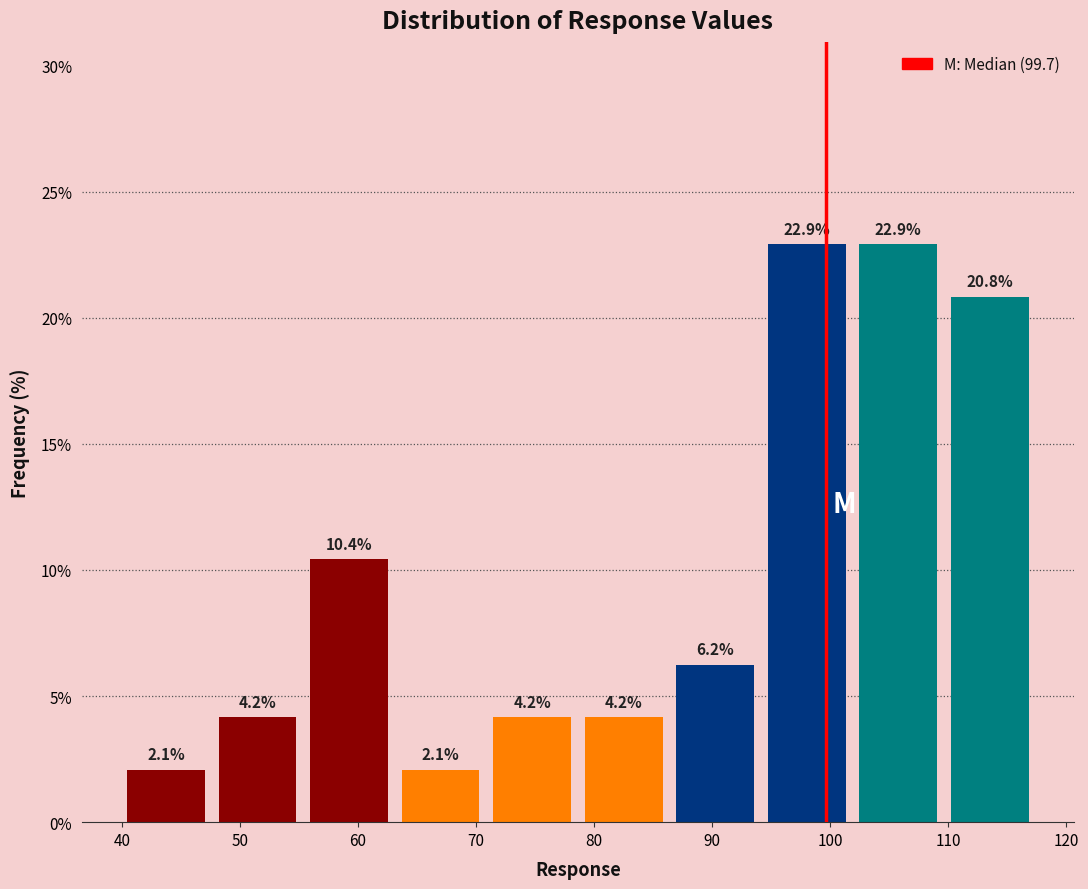

Reading left to right, list every bar in this chart as the range it spans on the x-axis followed by its height. The bar edges are not printed on the chart, so give them approximately, as read against the axis.

40 to 48: 2.1
48 to 55: 4.2
55 to 63: 10.4
63 to 71: 2.1
71 to 79: 4.2
79 to 86: 4.2
86 to 94: 6.2
94 to 102: 22.9
102 to 110: 22.9
110 to 117: 20.8